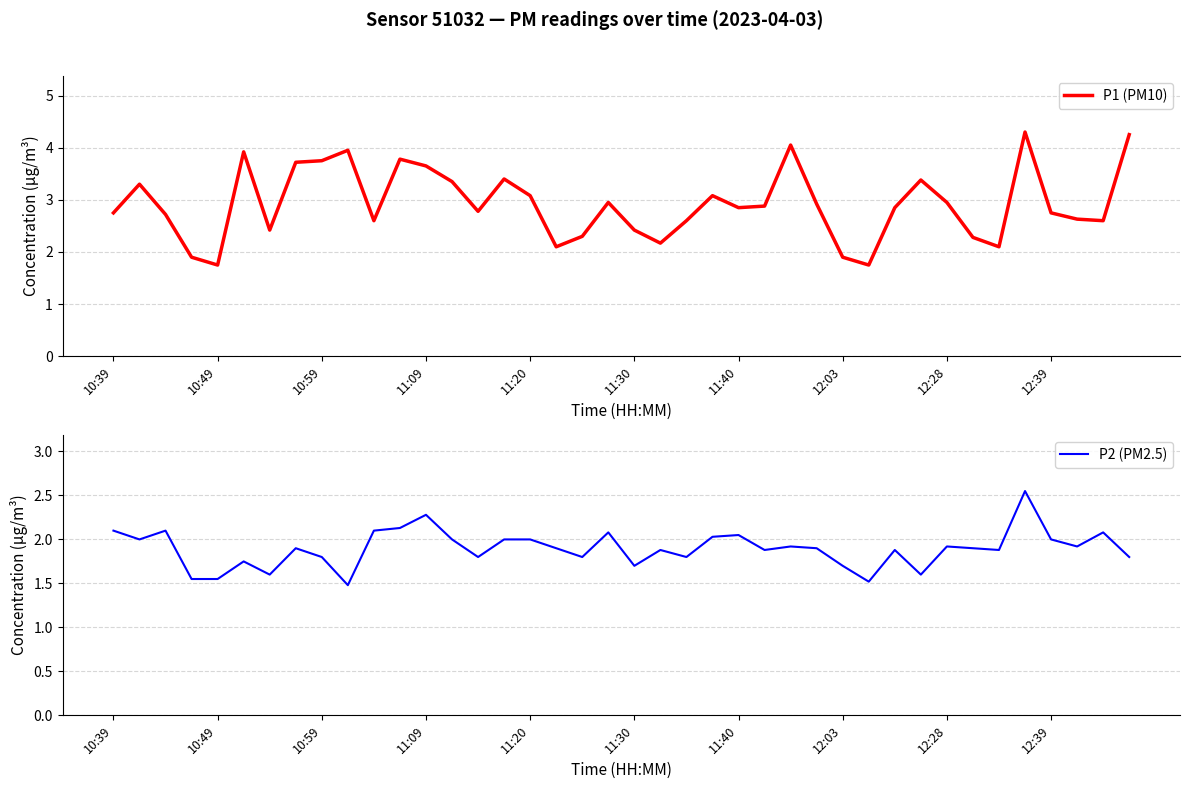

Count the number of data series in this chart.

2